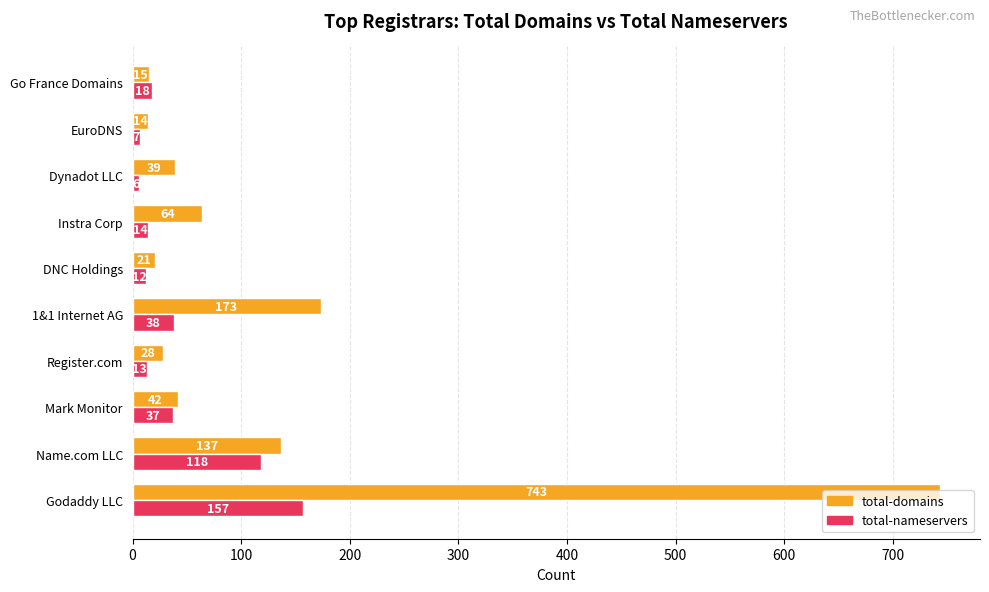

What is the spread (max minus min) of values at Name.com LLC?

19